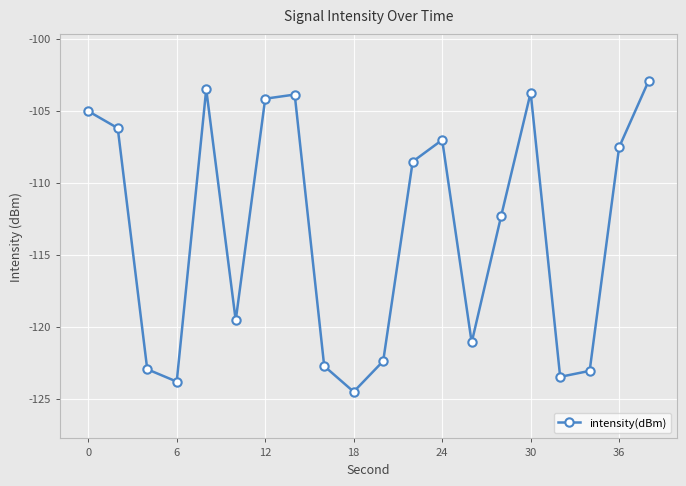

How many interior local peaks (higher than both neighbors) does the data have?

4